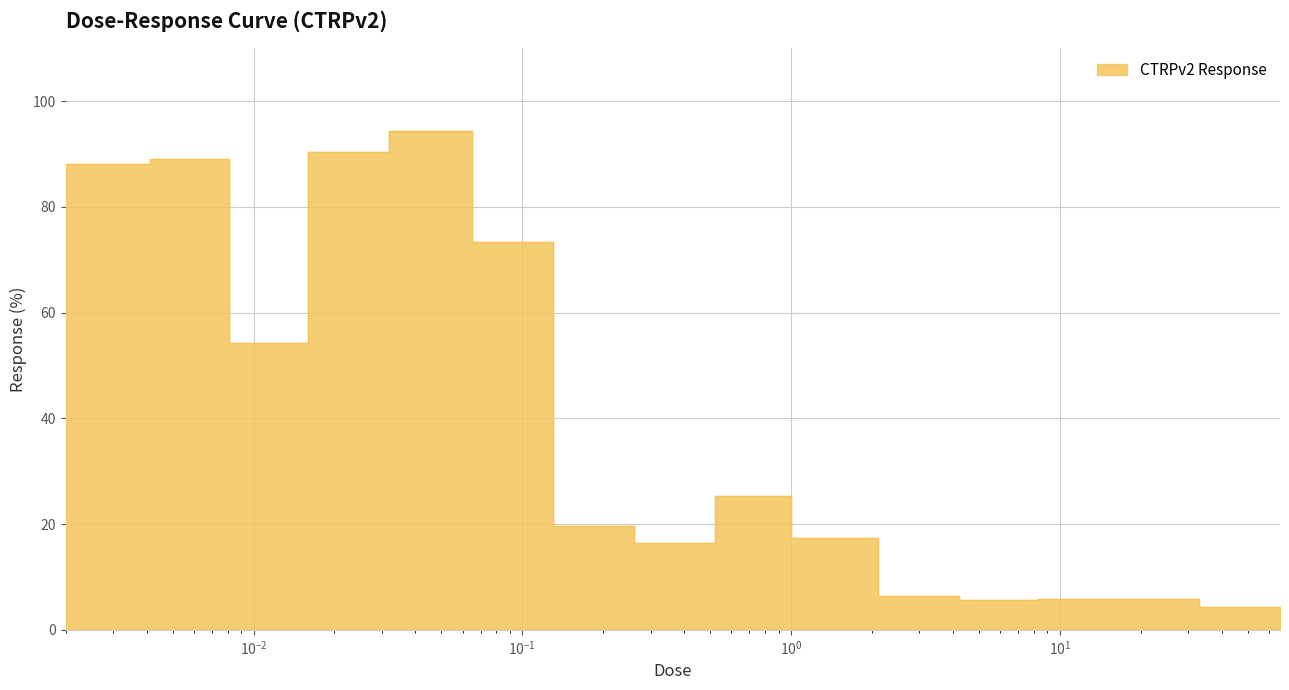

How many data points does each series have?

16